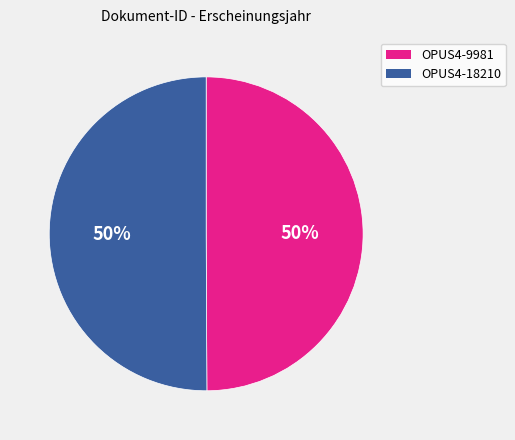

To the nearest percent, what portion does OPUS4-9981 represent?

50%